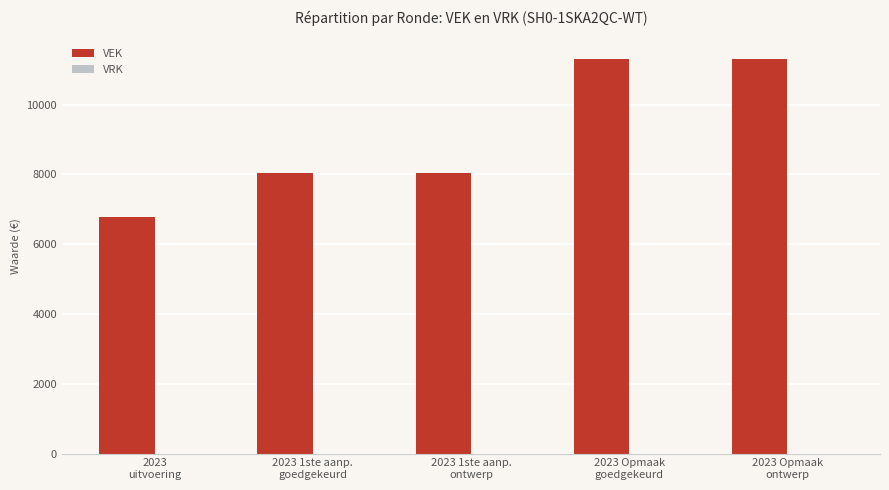

What position from the right is 2023 1ste aanp.
goedgekeurd?

4